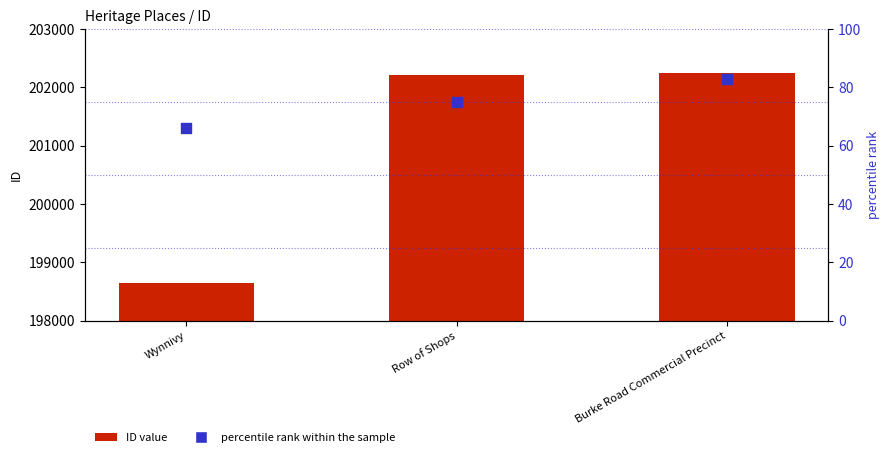

What is the total value across all series at Row of Shops?

202292